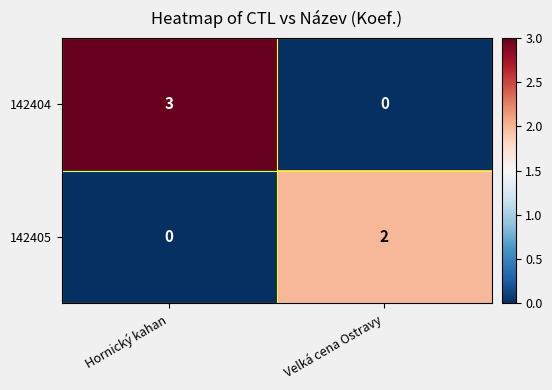

Rank the series at Hornický kahan from highest to lowest value.

142404, 142405